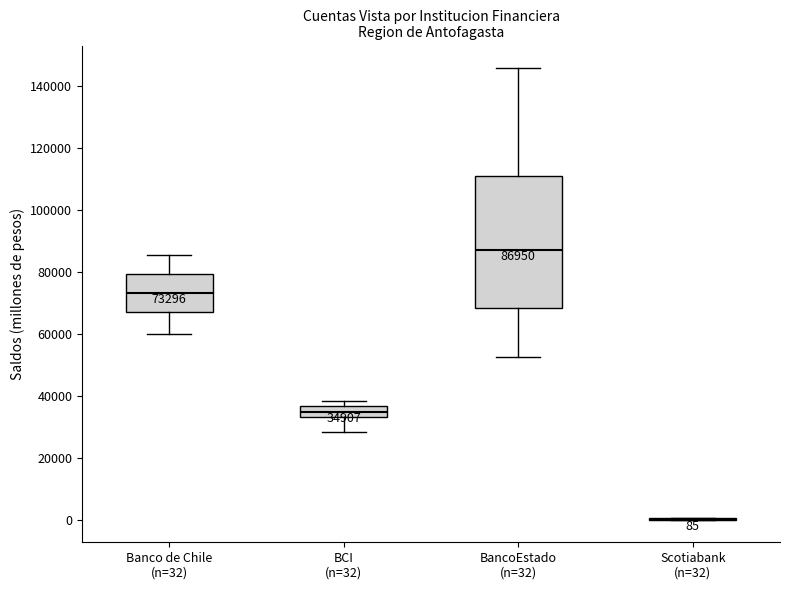

Which box is the tallest, from its lower edge to its upper edge?

BancoEstado (n=32)